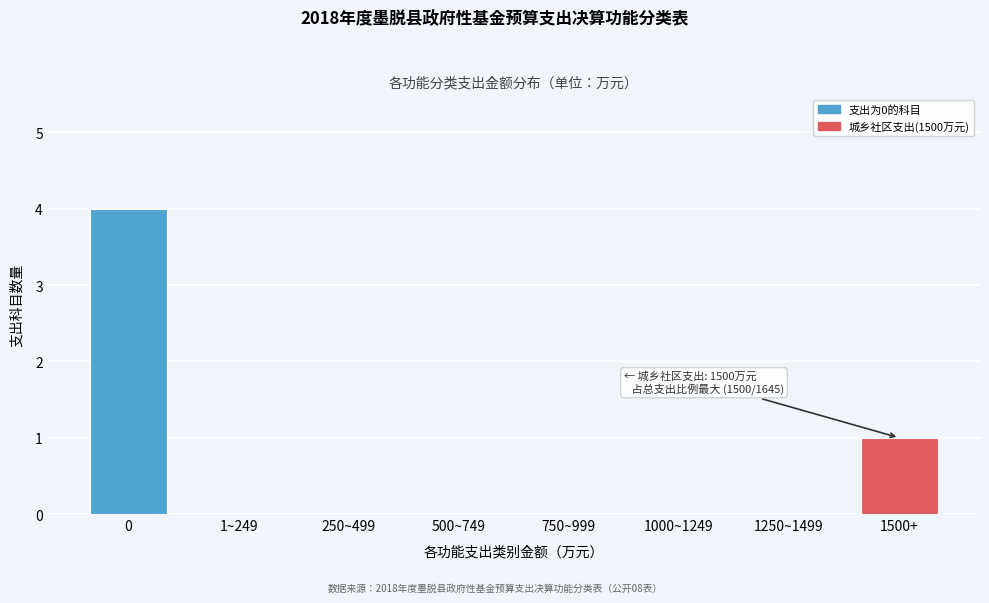

Reading left to right, extract all data points from this chart.

0=4	1~249=0	250~499=0	500~749=0	750~999=0	1000~1249=0	1250~1499=0	1500+=1